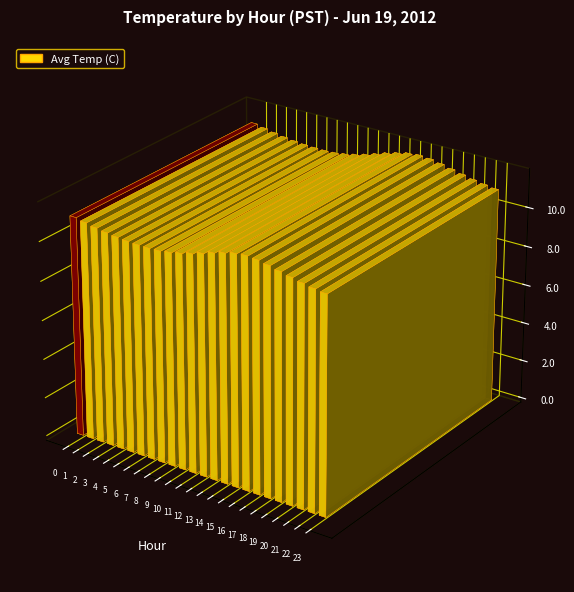

What is the change in value from 0 to 8?

-0.4